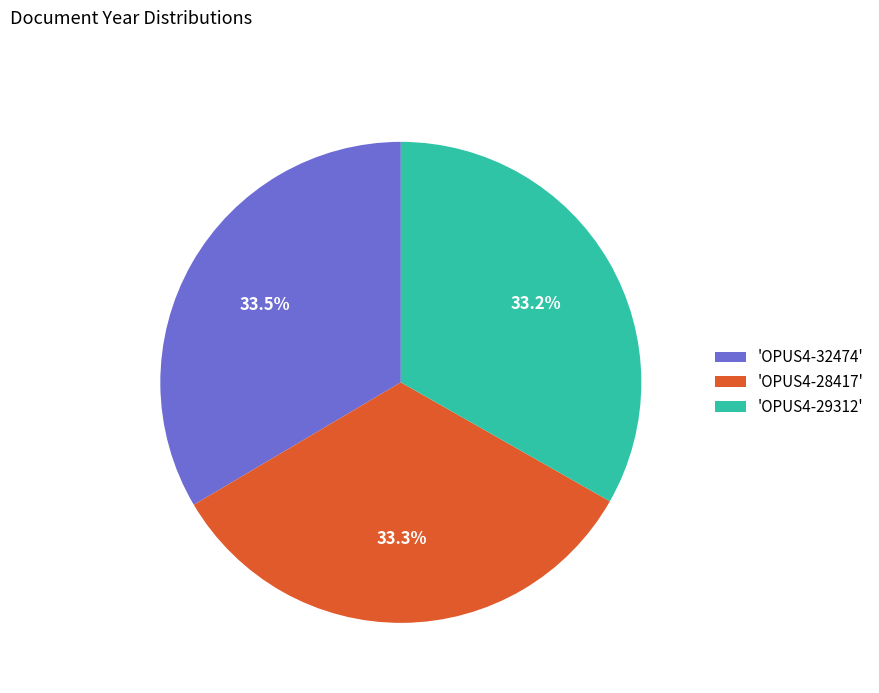

Does 'OPUS4-28417' account for over 50% of the chart?

No